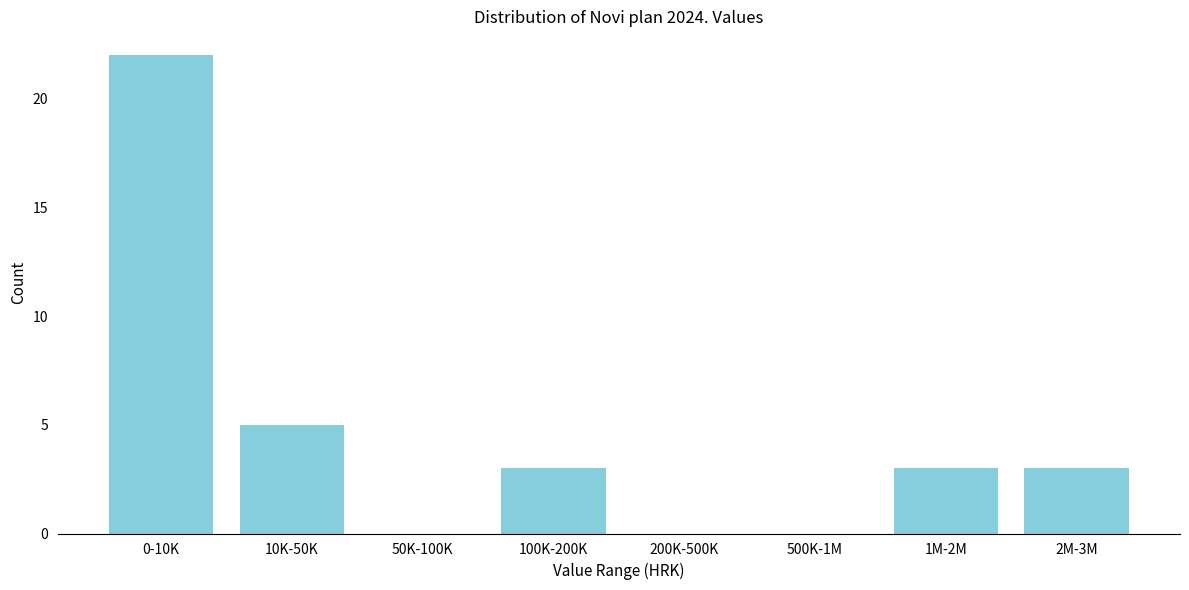

Reading left to right, transcribe all the data shown in this chart.

0-10K=22	10K-50K=5	50K-100K=0	100K-200K=3	200K-500K=0	500K-1M=0	1M-2M=3	2M-3M=3